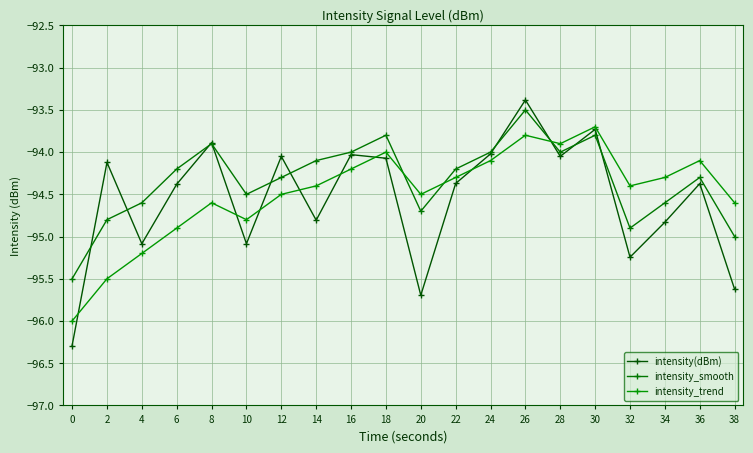

How many intersections are there between intensity(dBm) and intensity_smooth?

10